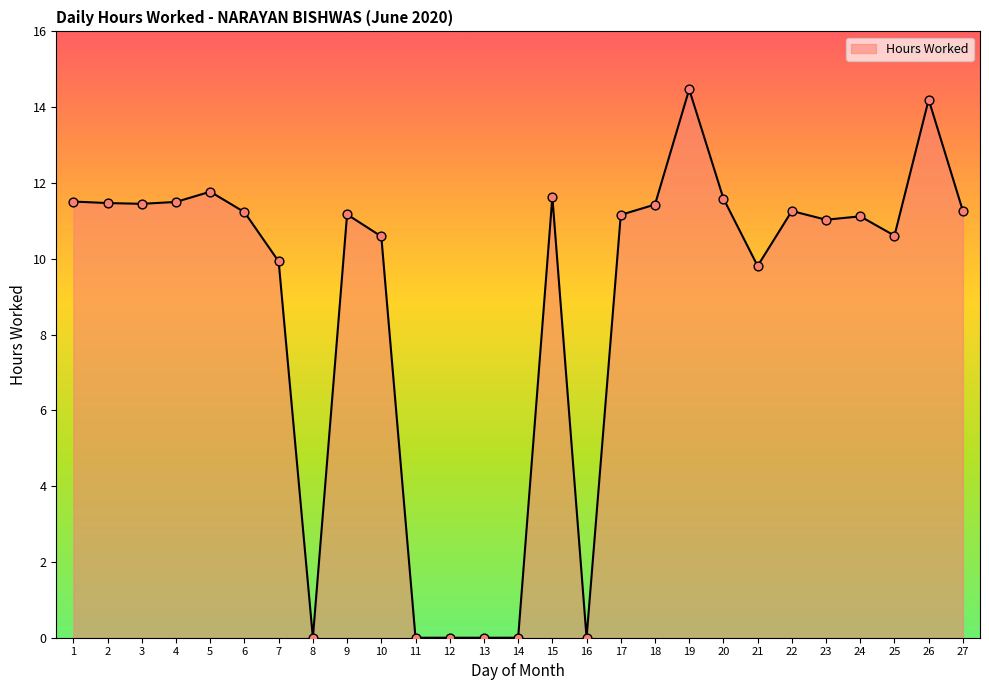

What is the change in value from 17 to 22?

+0.1